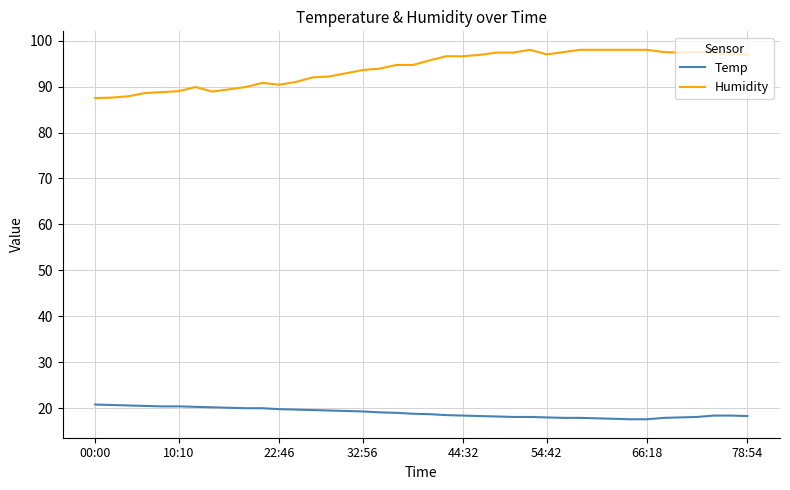

List the series in order of their peak value, lowest first.

Temp, Humidity